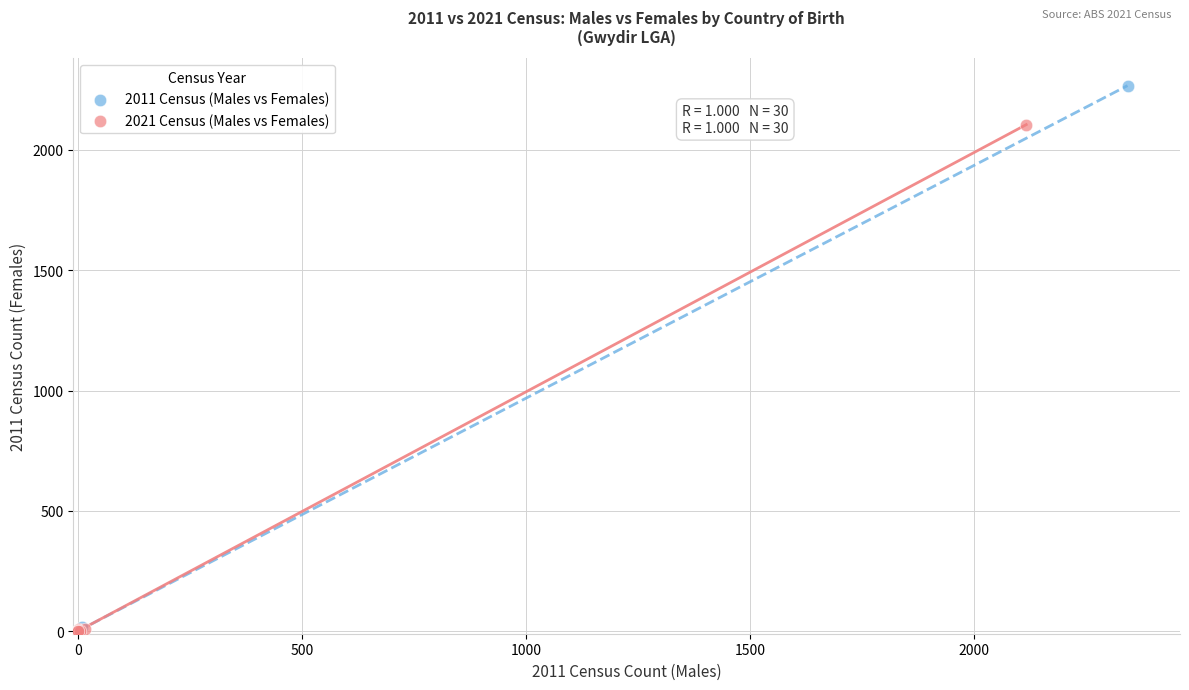

Which series has the widest spread of Y values?

2011 Census (Males vs Females)